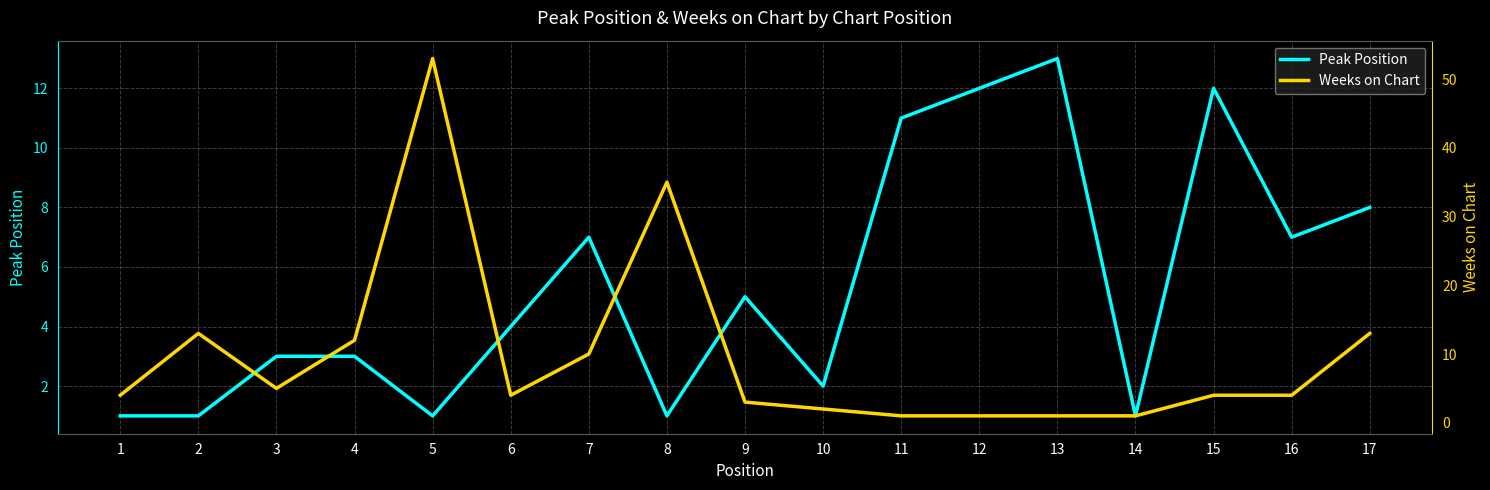

What is the lowest value of the Weeks on Chart series?

1